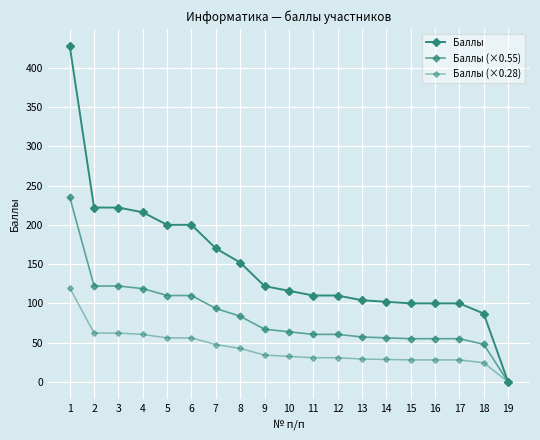

Is the value of Баллы at 3 greater than the value of Баллы (×0.55) at 2?

Yes